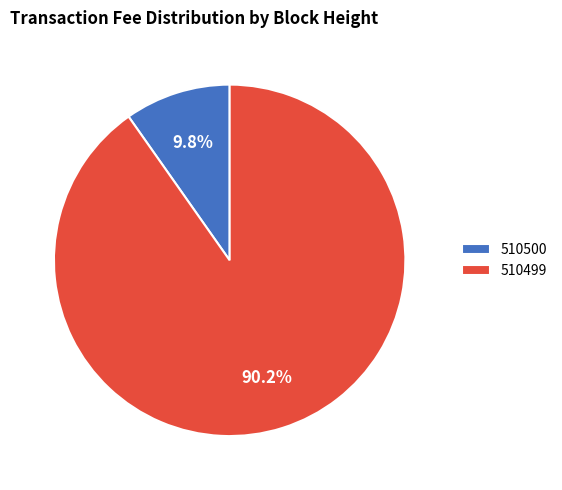

To the nearest percent, what is the combined percentage of 510500 and 510499?

100%